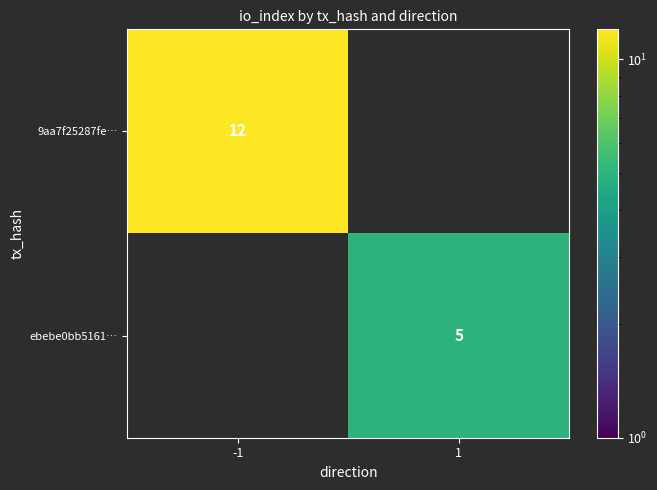

True or false: ebebe0bb5161… has a value of 3.2 at 1.

False